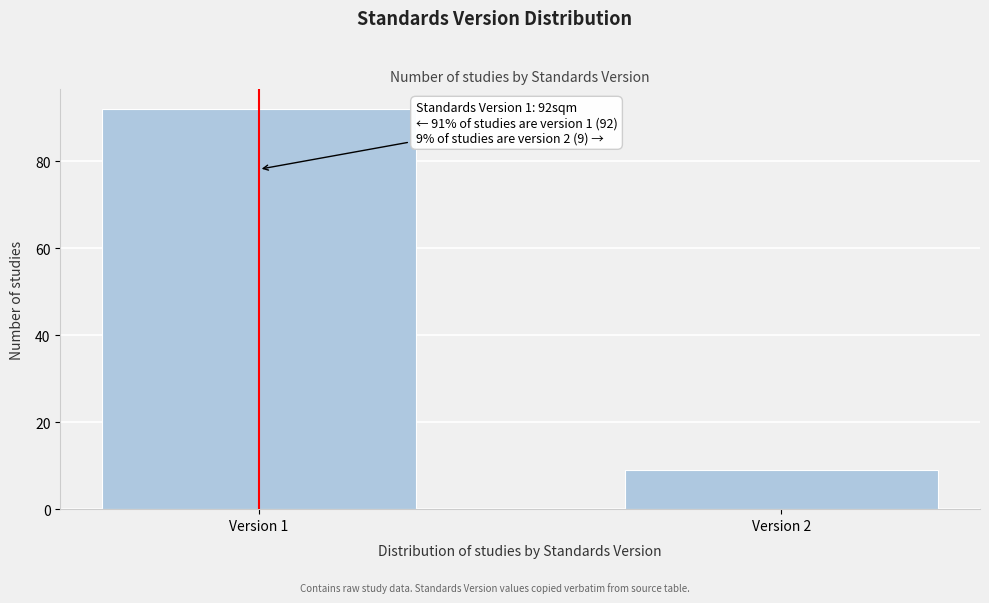

Reading left to right, what are all the values shown in this chart?

92	9